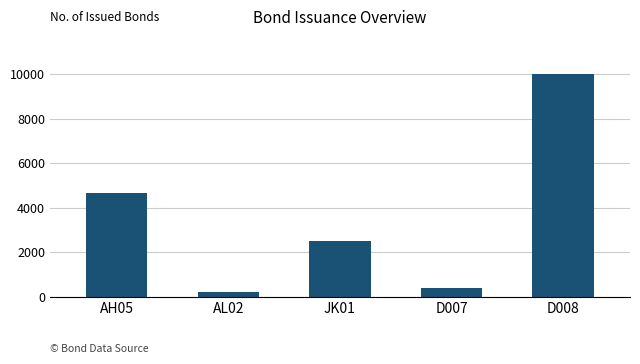

At which label is the value closest to 5100?

AH05